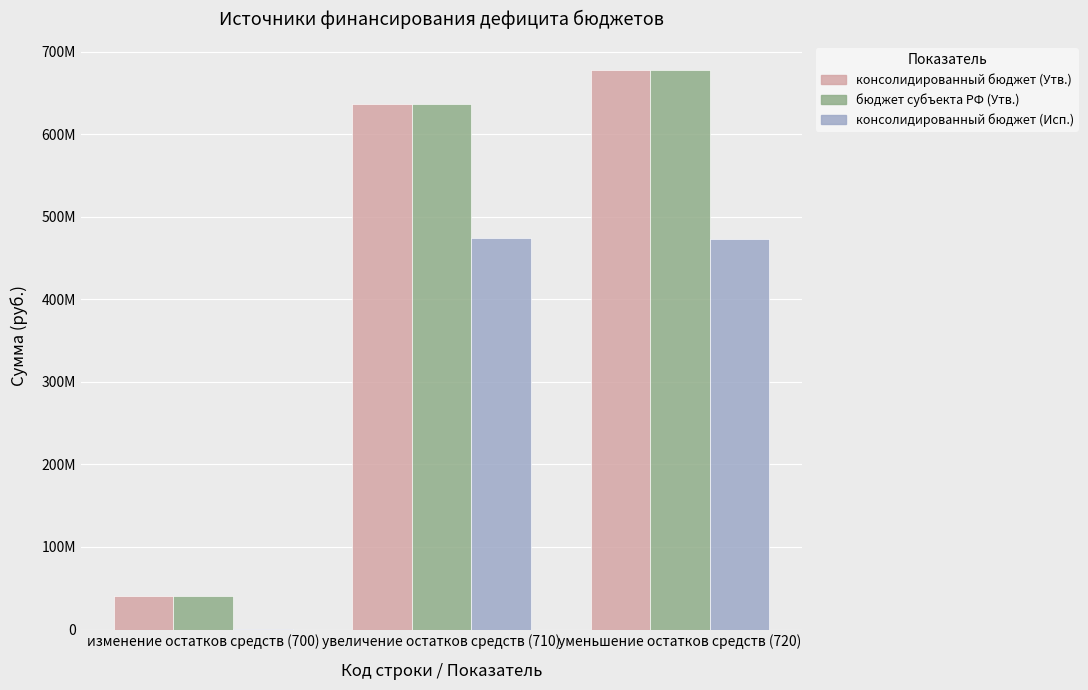

What are all the series names shown in the legend?

консолидированный бюджет (Утв.), бюджет субъекта РФ (Утв.), консолидированный бюджет (Исп.)